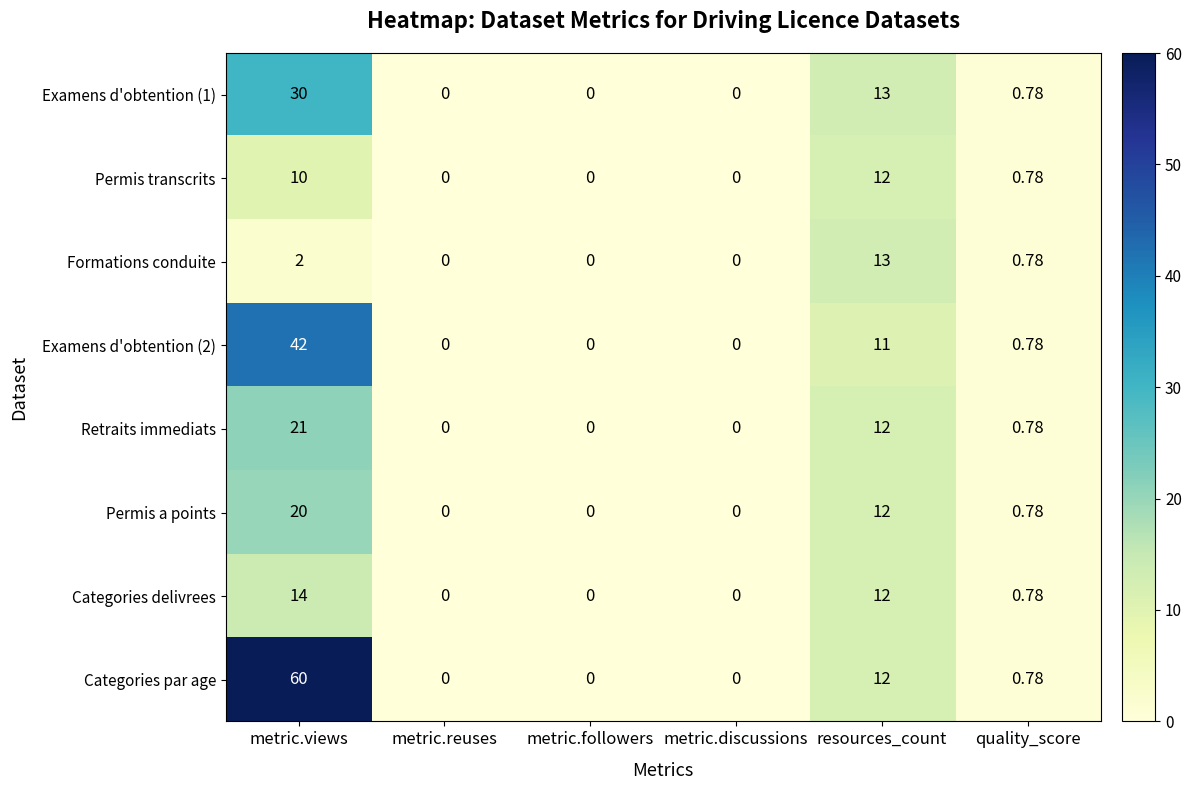

How many positive values does the Categories delivrees series have?

3